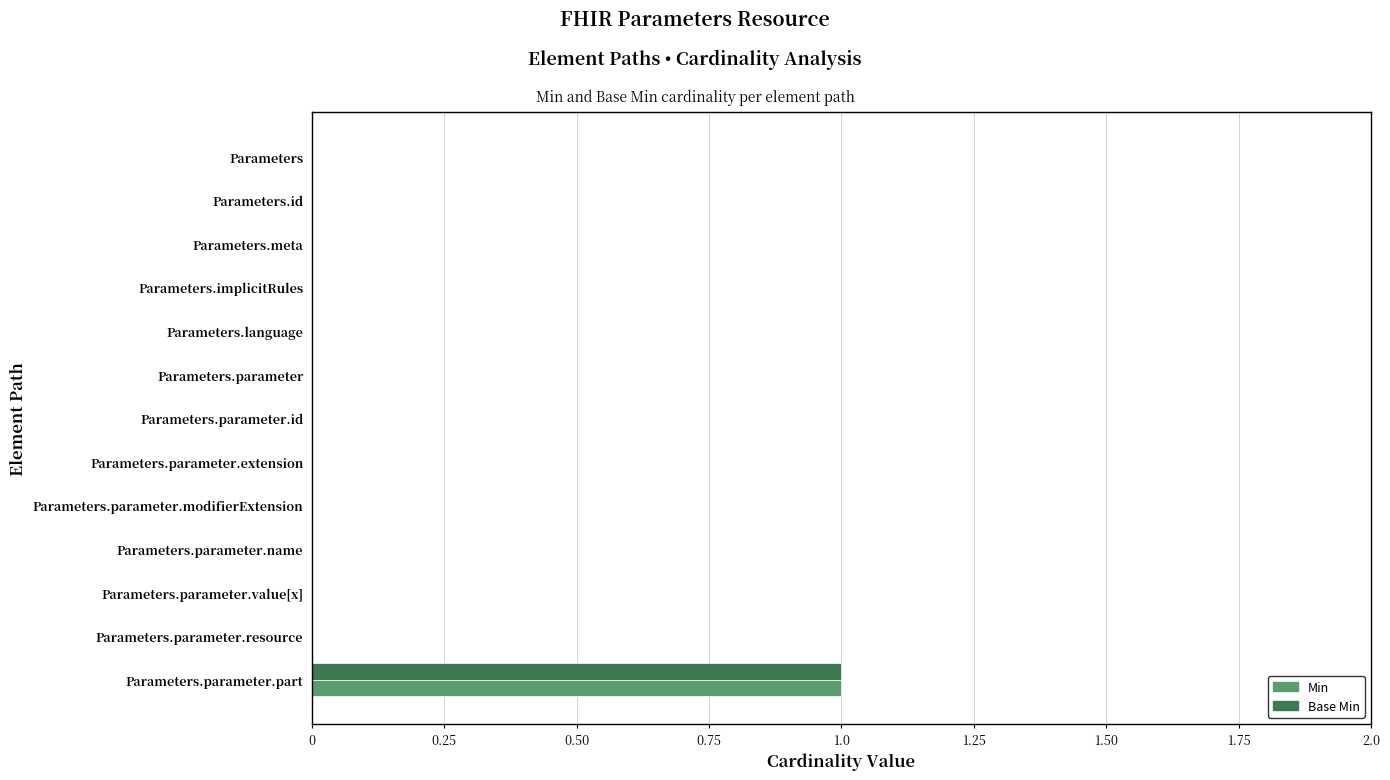

At which category is the sum across all series the highest?

Parameters.parameter.part